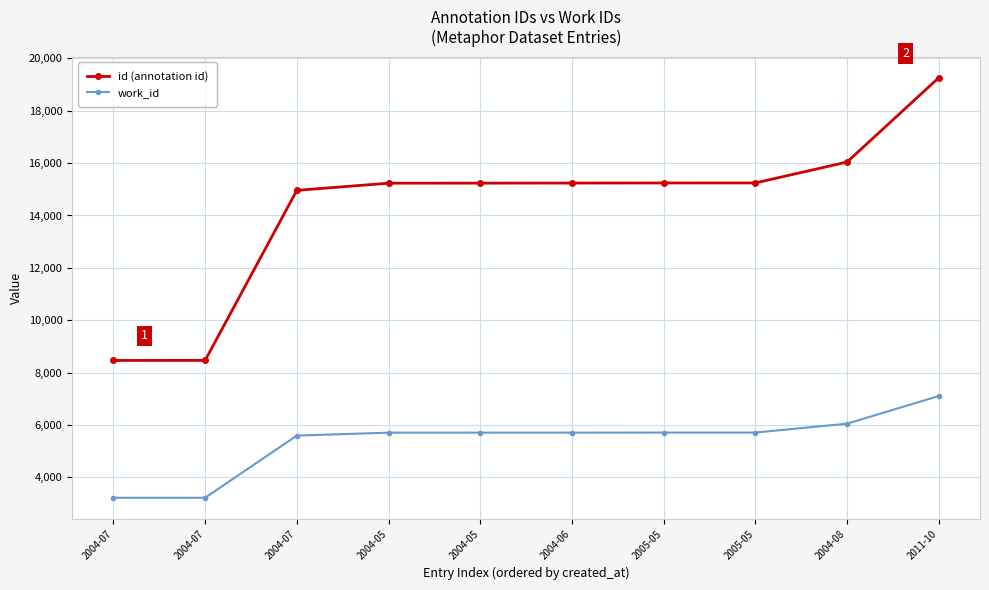

What is the label of the 9th point from the right?

2004-07